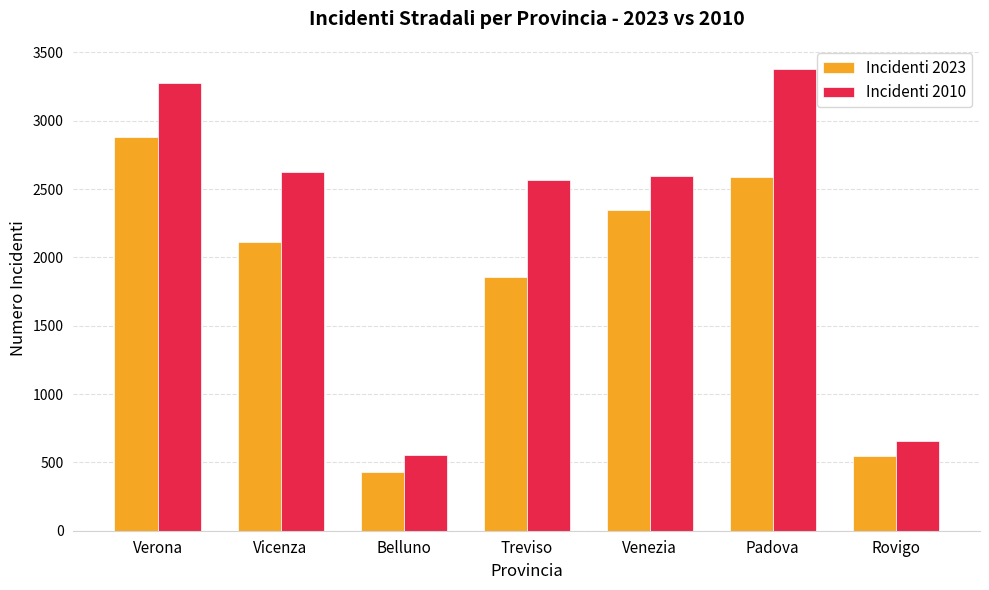

The value of Incidenti 2023 at Padova is 4192. True or false?

False